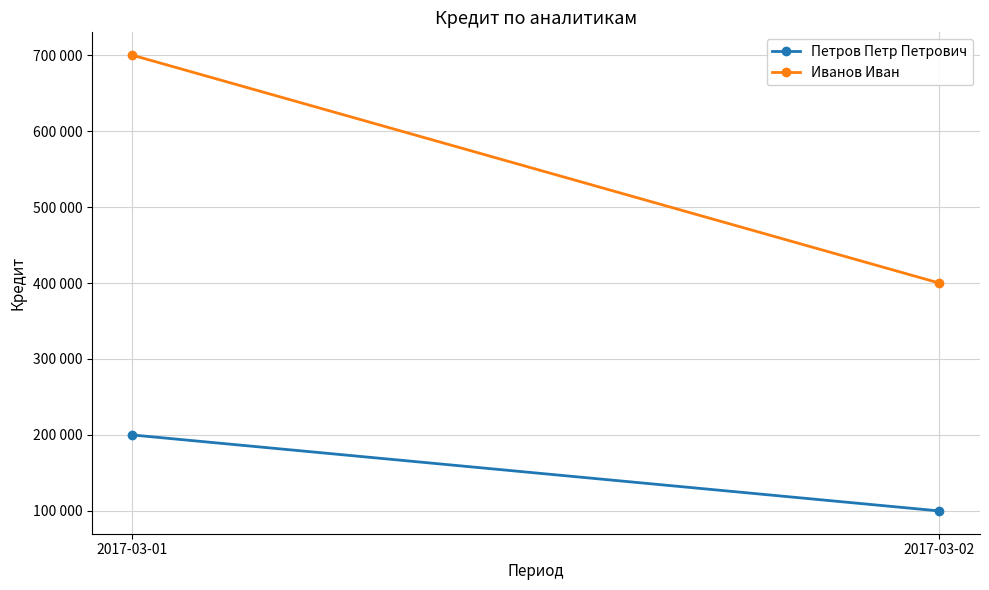

What is the value of the Петров Петр Петрович point at the 1st from the left?

200000